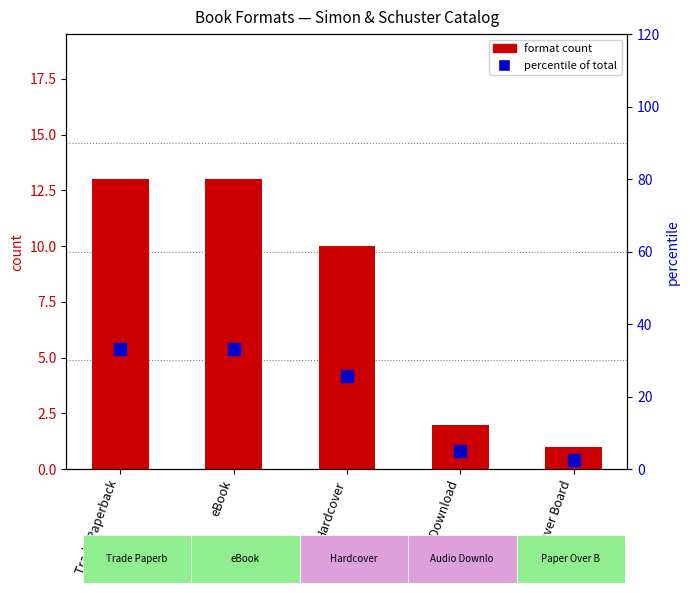

What are all the series names shown in the legend?

format count, percentile of total